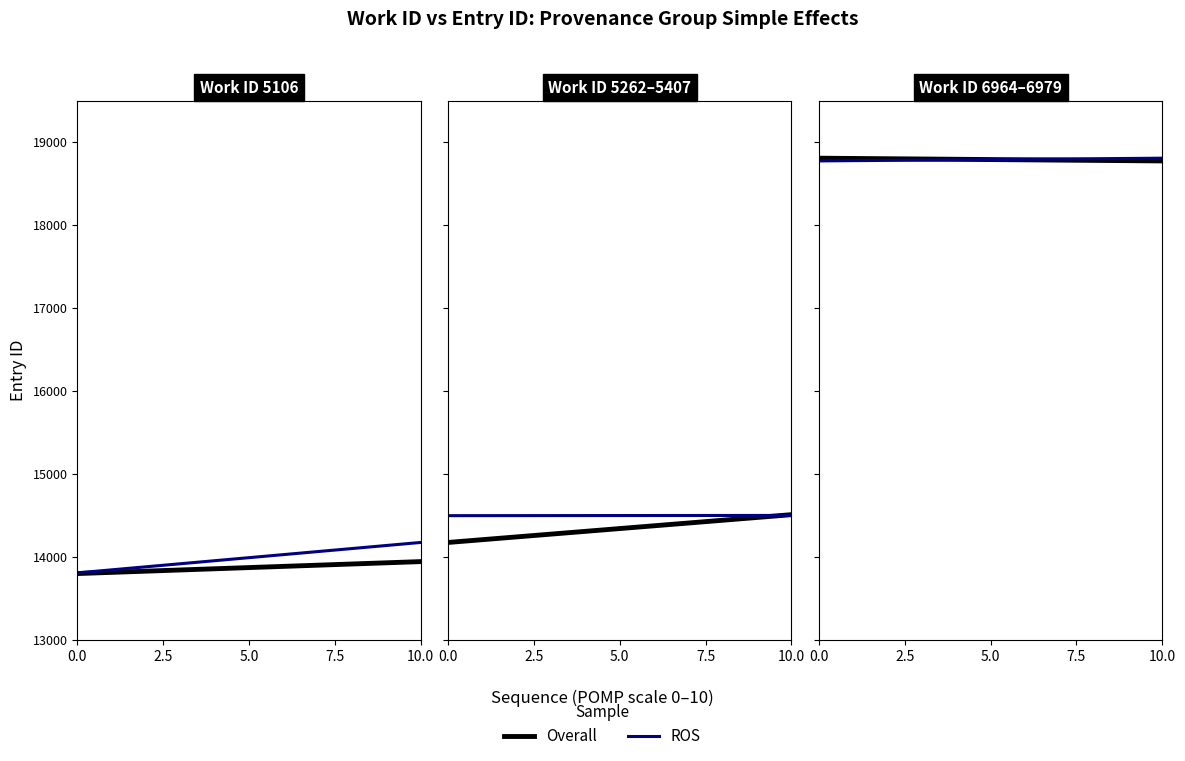

List the series in order of their peak value, lowest first.

Overall, ROS